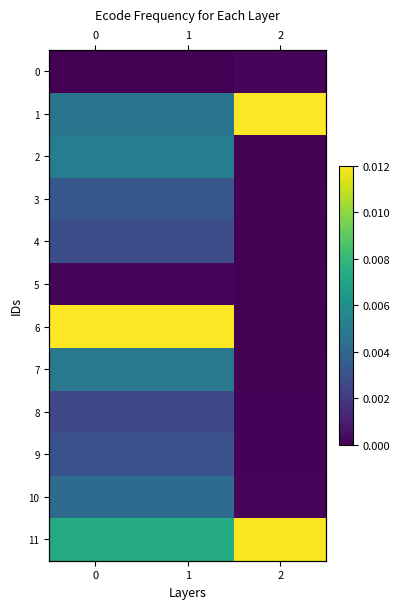

At how many categories does at least one series exceed 0?

3